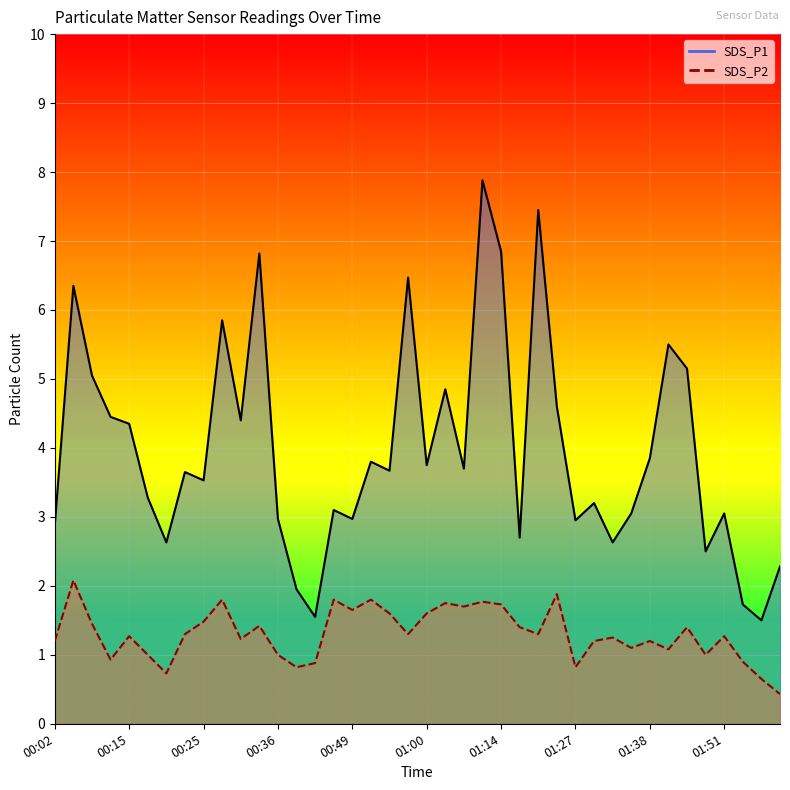

What is the difference between the SDS_P2 values at 00:15 and 01:38?

0.1